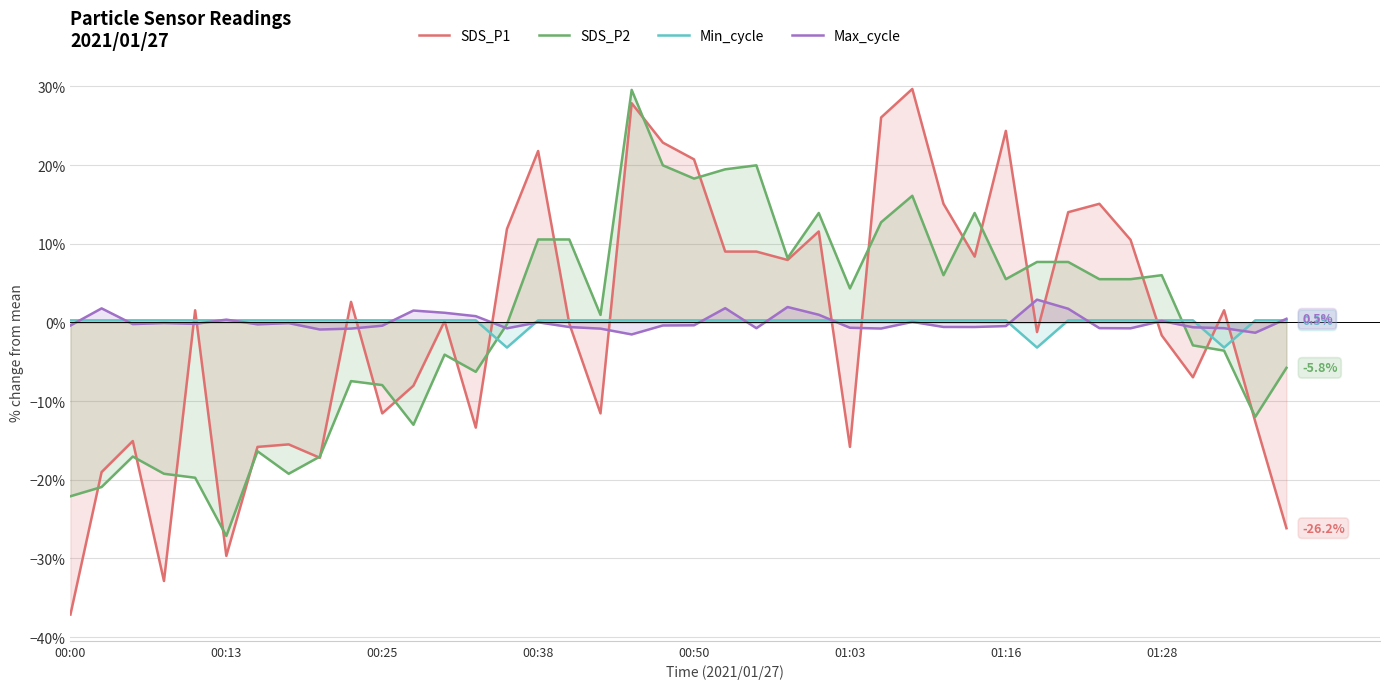

The value of SDS_P1 at 00:38 is 21.8. True or false?

True